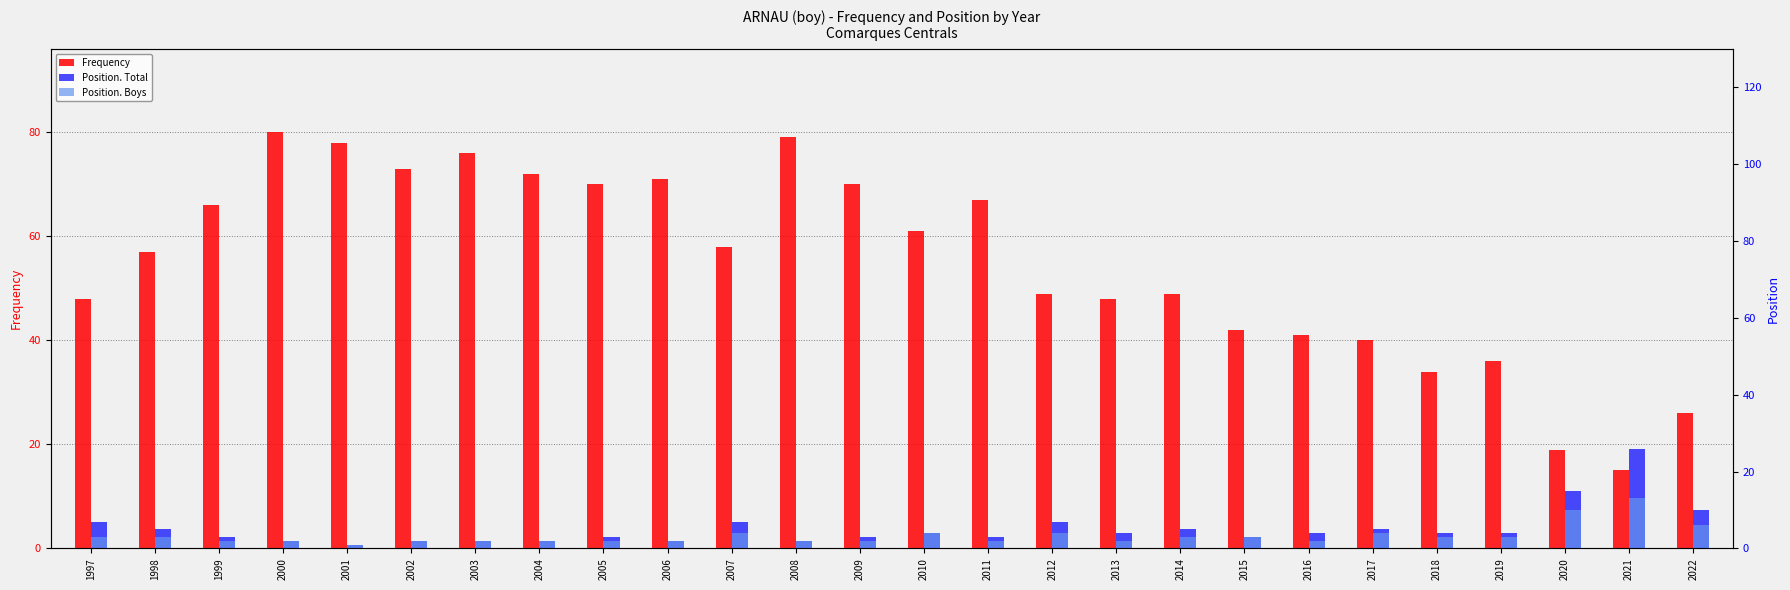

At which category is the sum across all series the highest?

2000